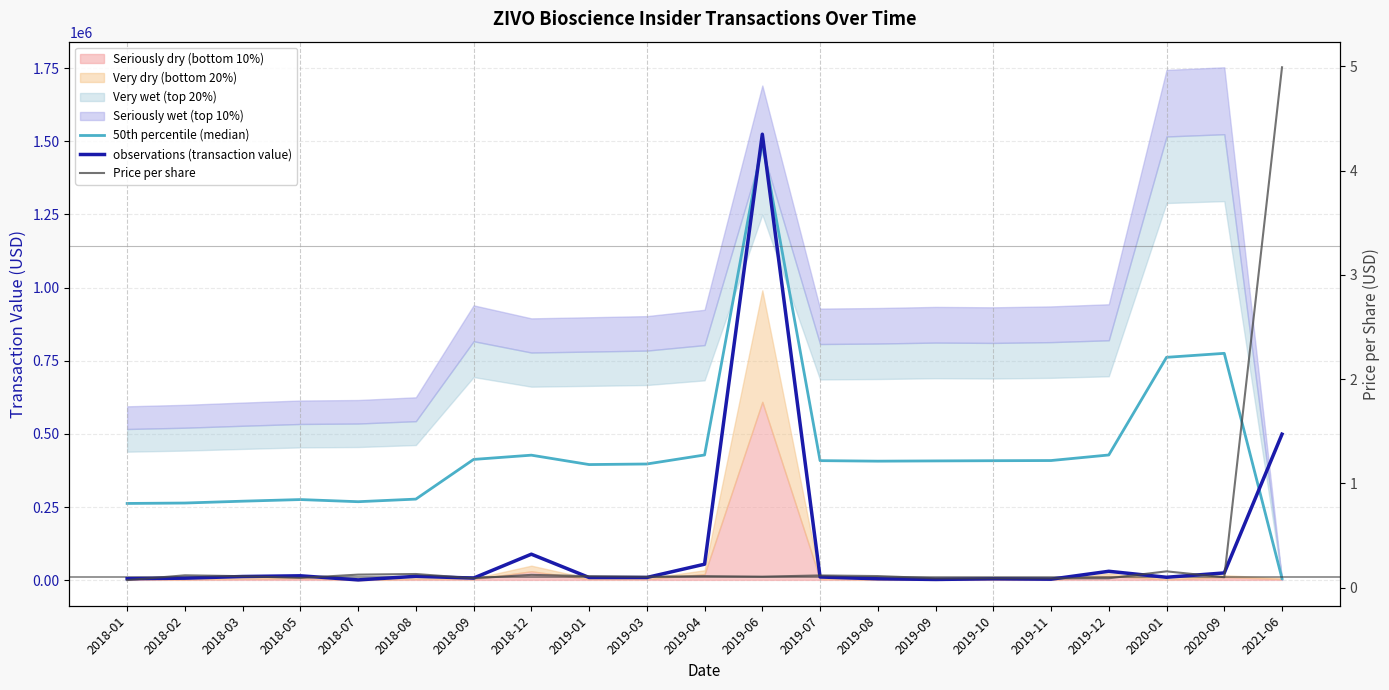

List the series in order of their overall mean, highest first.

50th percentile (median), observations (transaction value), Price per share